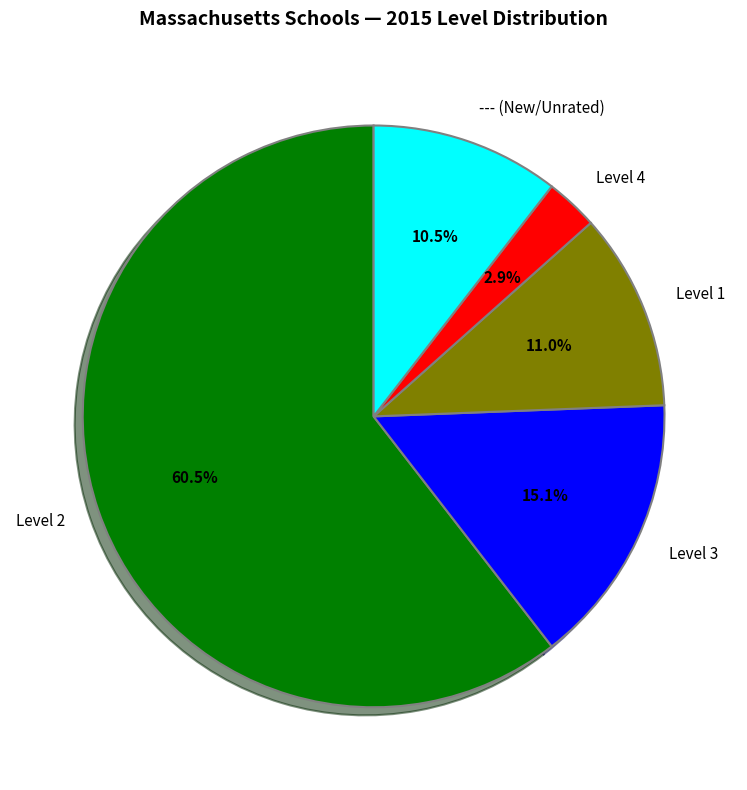

Does Level 2 represent more than half of the total?

Yes